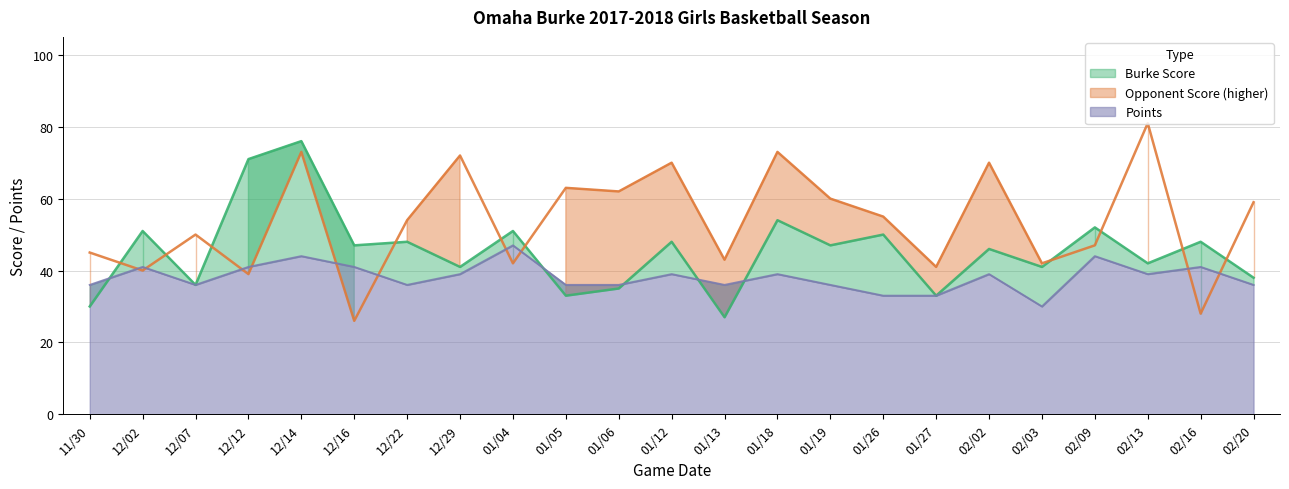

Reading left to right, transcribe all the data shown in this chart.

Burke Score: 30	51	36	71	76	47	48	41	51	33	35	48	27	54	47	50	33	46	41	52	42	48	38
Opponent Score: 45	40	50	39	73	26	54	72	42	63	62	70	43	73	60	55	41	70	42	47	81	28	59
Points: 36	41	36	41	44	41	36	39	47	36	36	39	36	39	36	33	33	39	30	44	39	41	36